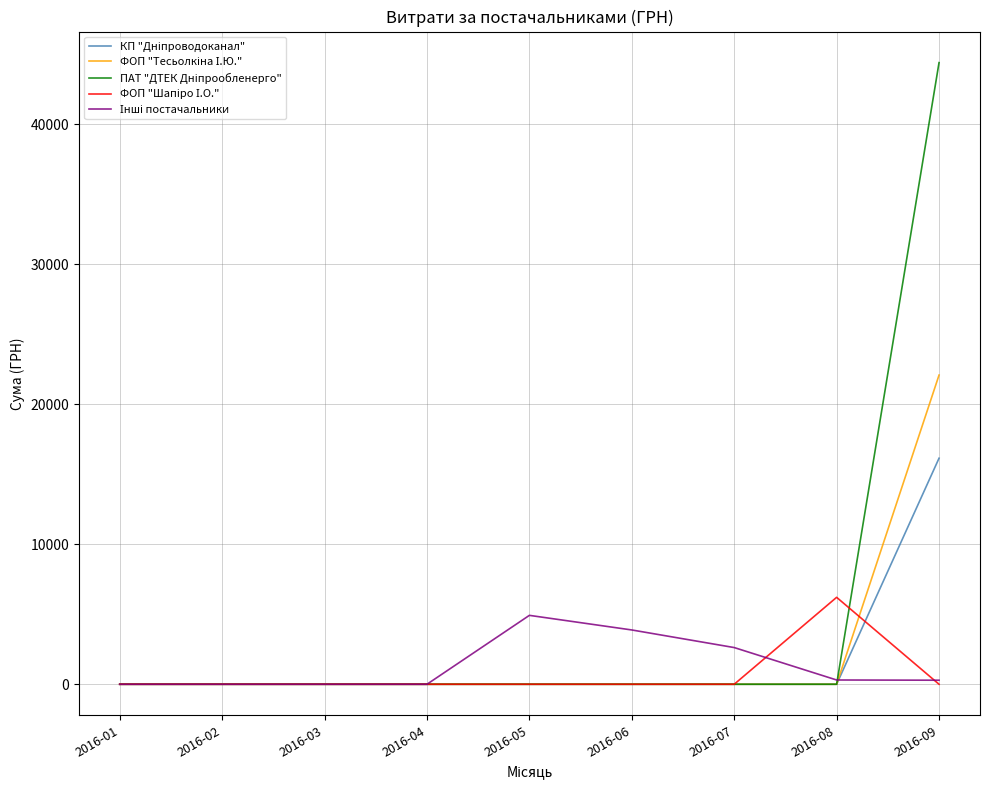

At which category is the sum across all series the highest?

2016-09